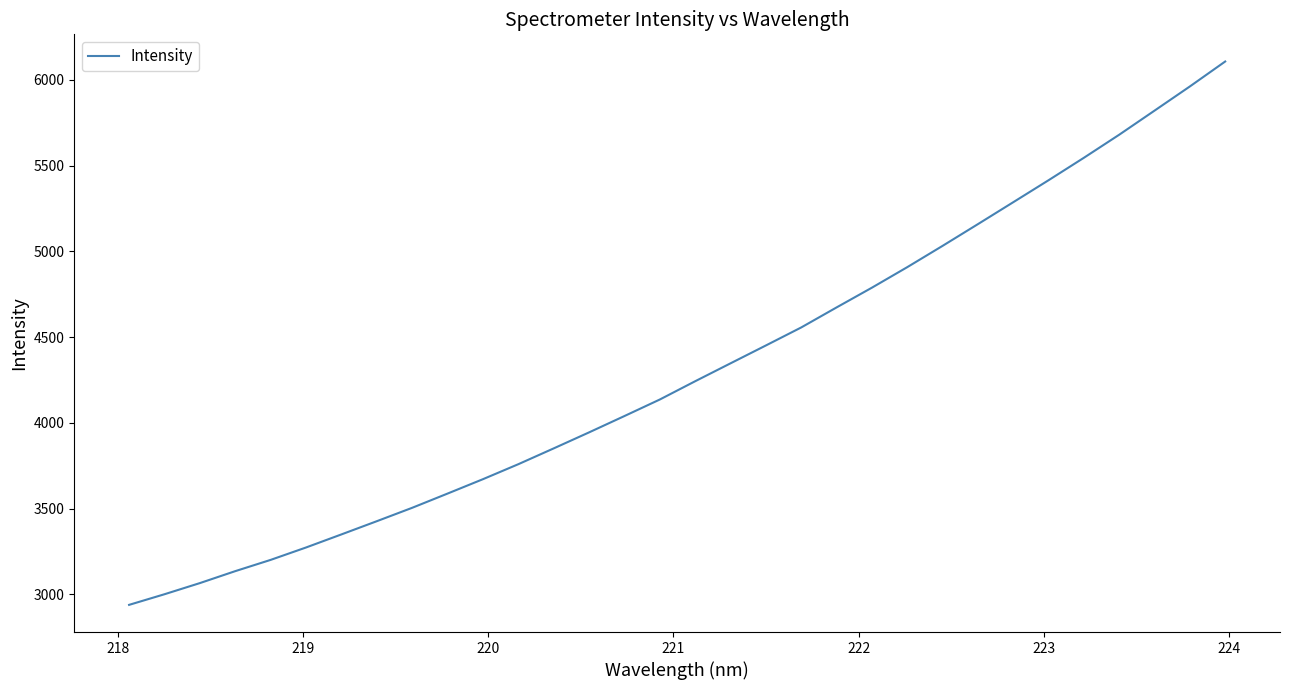

Reading left to right, extract all data points from this chart.

2937.9	2999.9	3064.9	3134.6	3200.3	3272.7	3348.9	3426.0	3504.2	3587.2	3671.1	3758.5	3850.7	3944.1	4039.4	4135.8	4242.4	4346.8	4451.0	4556.1	4673.0	4788.1	4907.9	5032.1	5158.8	5286.7	5415.0	5545.9	5680.5	5820.9	5961.9	6107.4